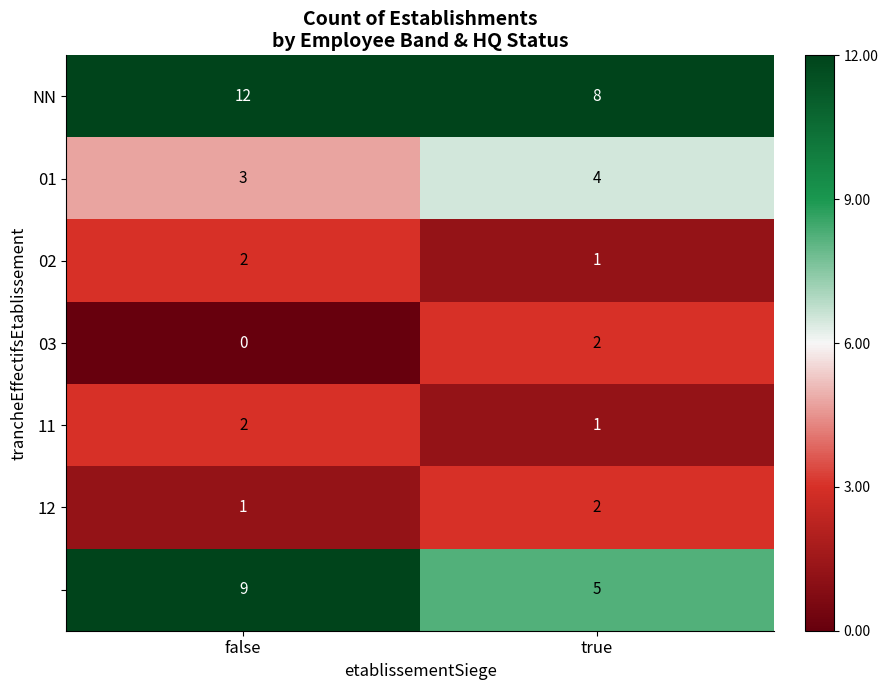

What is the spread (max minus min) of values at true?

7